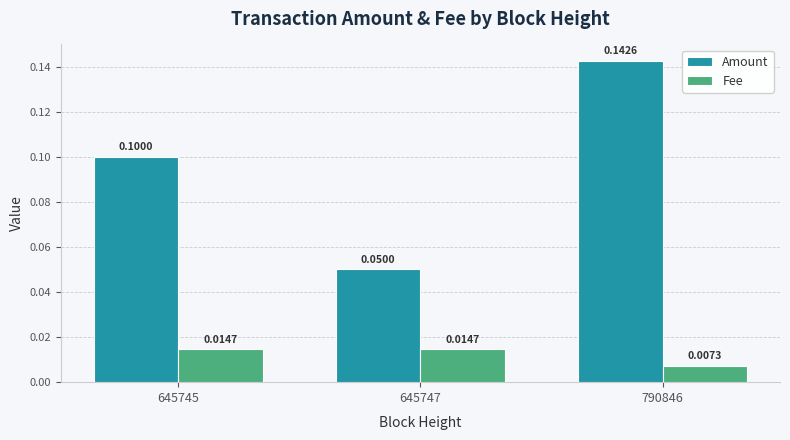

Which series has the largest total across all categories?

Amount